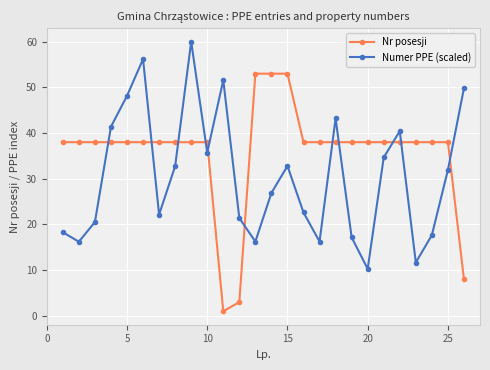

Which series has the largest total across all categories?

Nr posesji